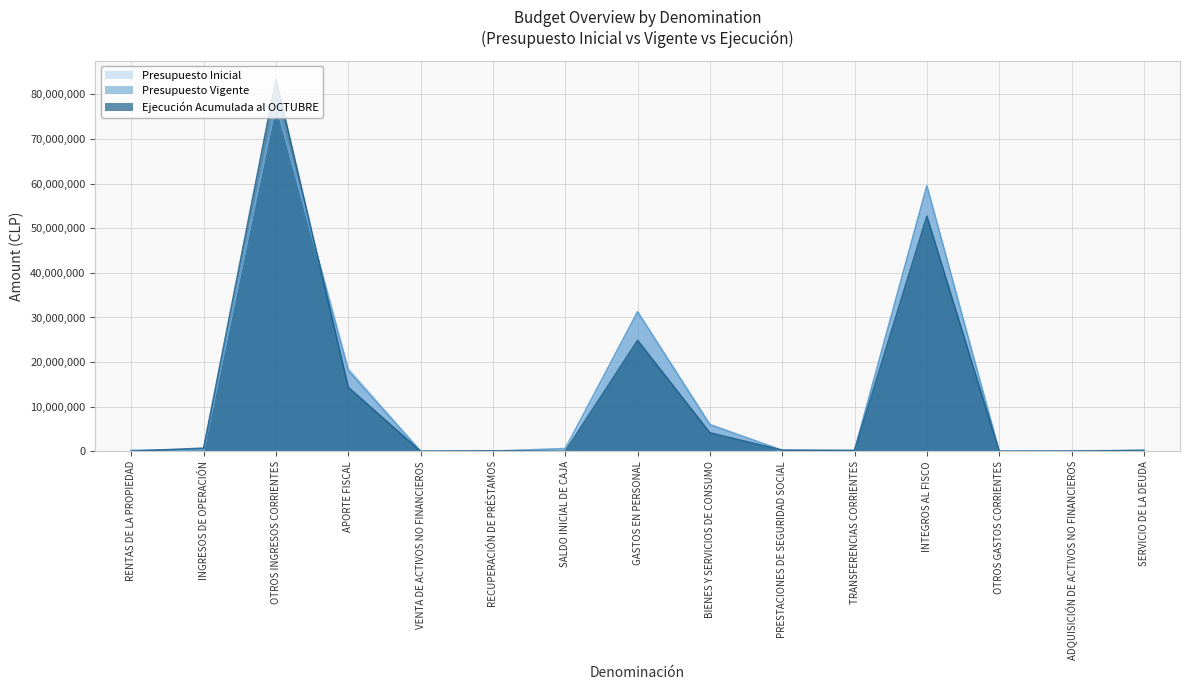

The value of Presupuesto Inicial at ADQUISICIÓN DE ACTIVOS NO FINANCIEROS is 58539. True or false?

True